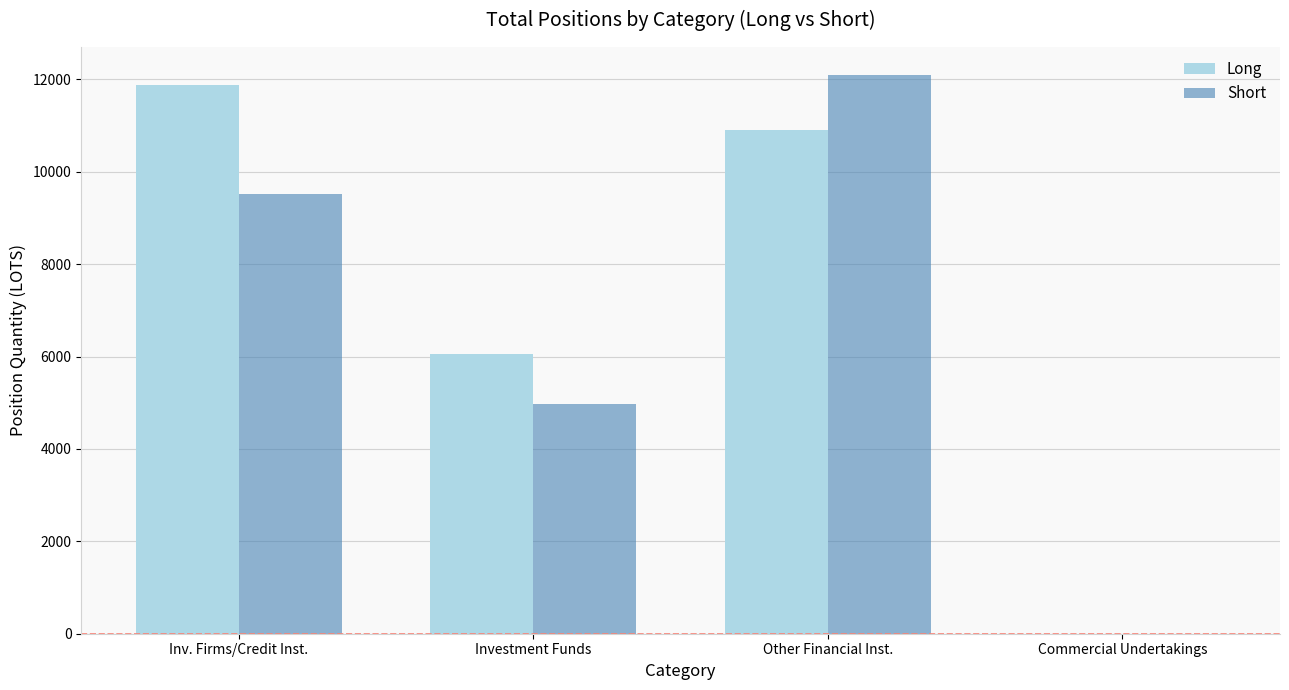

What is the average value of the Short series?

6649.2